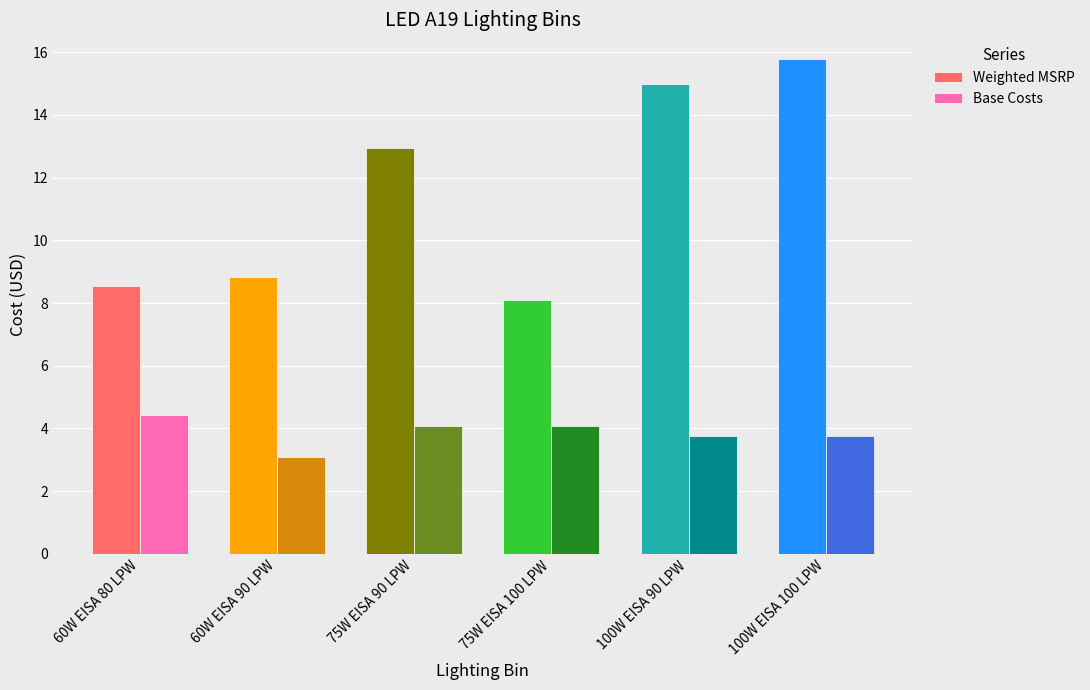

Which series changed the most between 75W EISA 100 LPW and 100W EISA 90 LPW?

Weighted MSRP